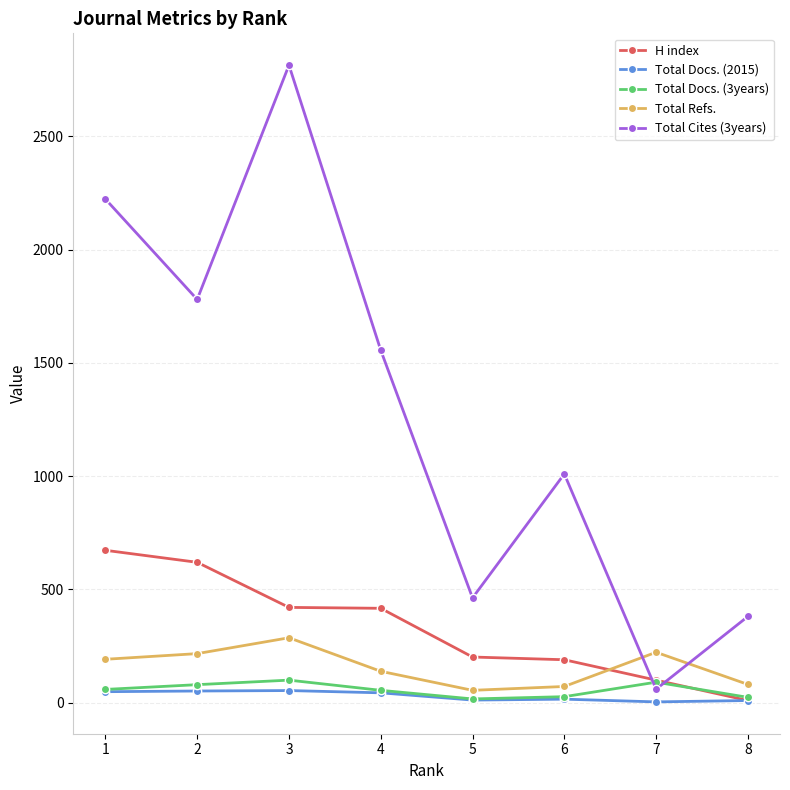

What is the difference between the second highest and minimum values in the H index series?

610